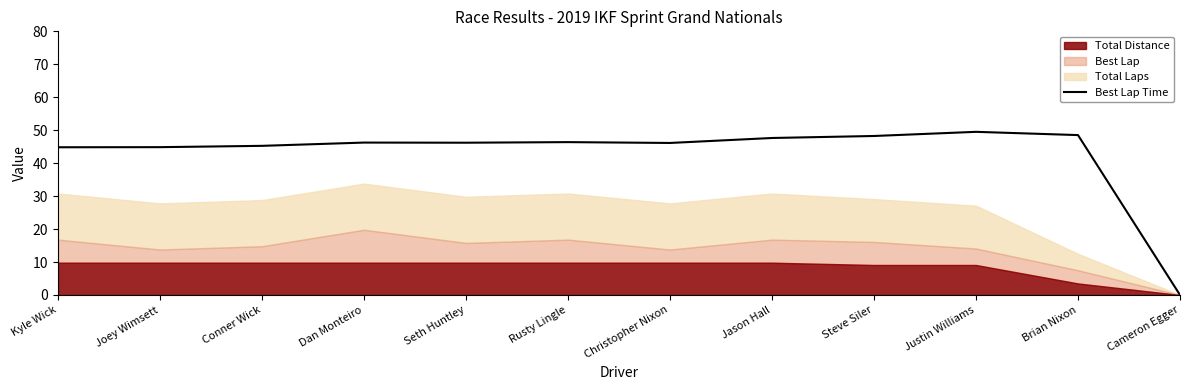

True or false: Best Lap Time has a value of 48.2 at Steve Siler.

True